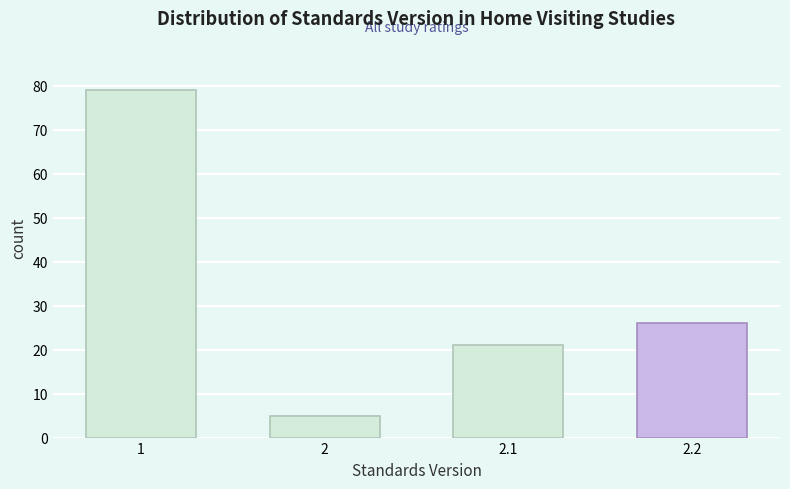

Reading right to left, extract all data points from this chart.

2.2=26	2.1=21	2=5	1=79